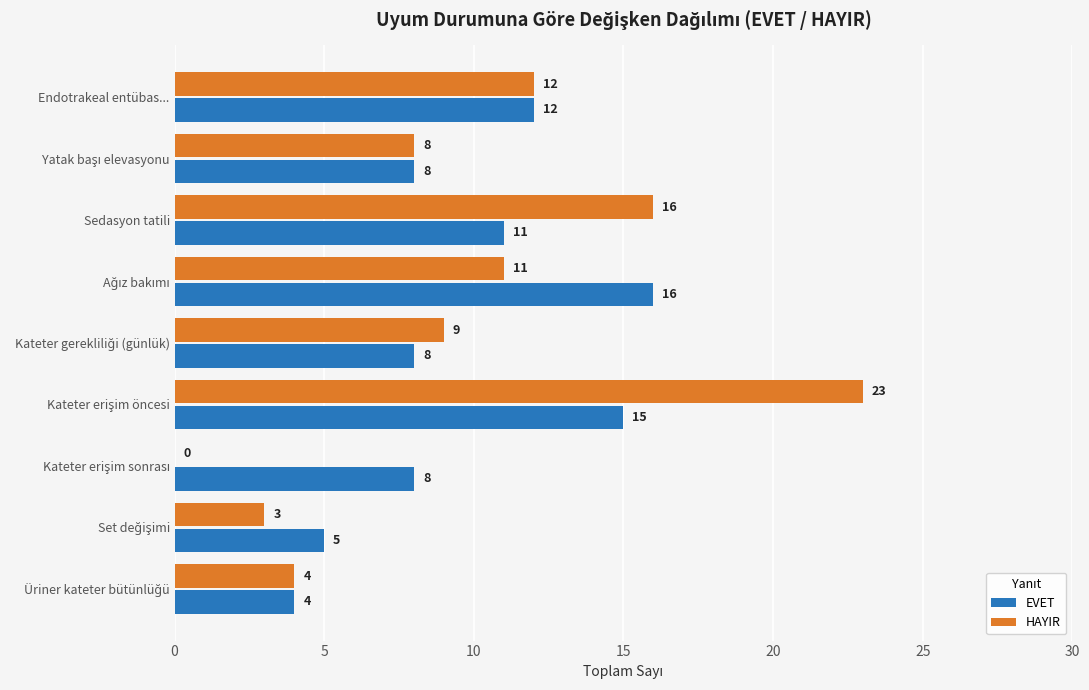

What is the highest value of the HAYIR series?

23